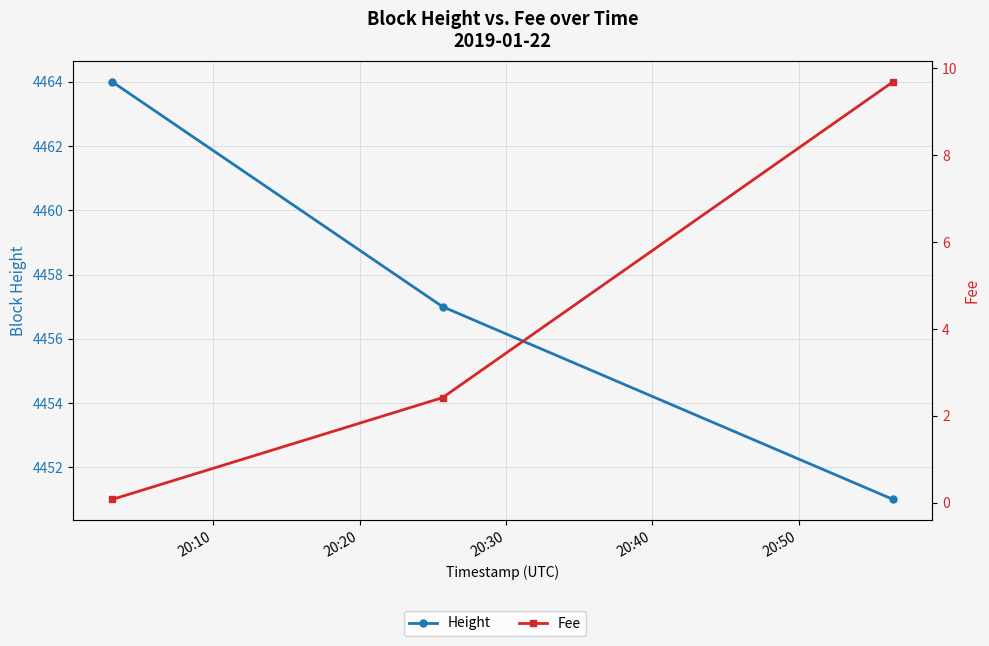

Which series has the widest spread of values?

Height